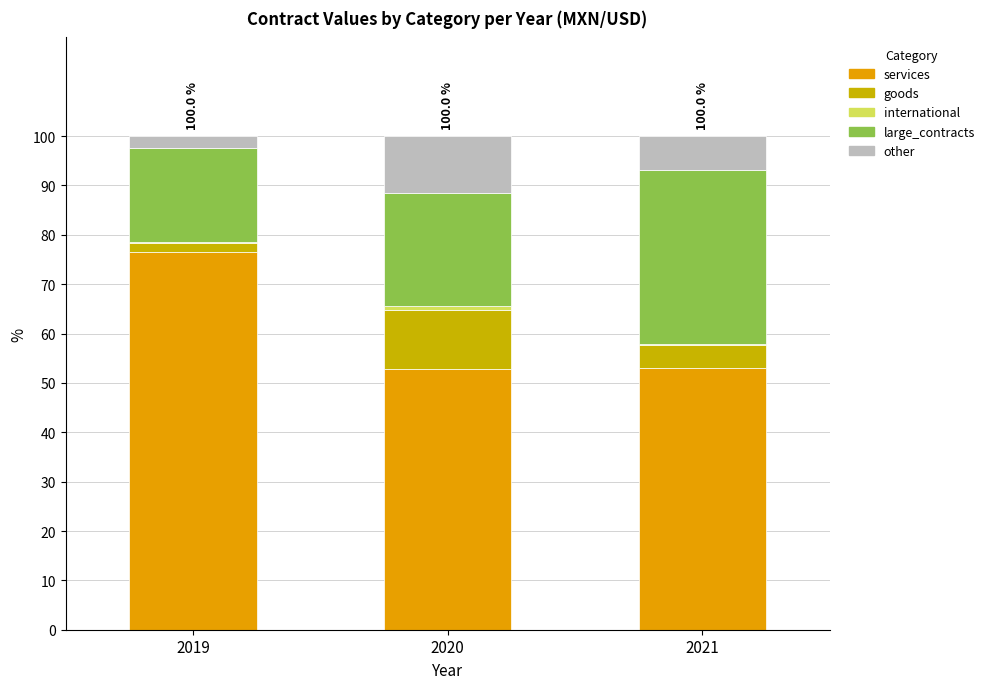

Count the number of data series in this chart.

5